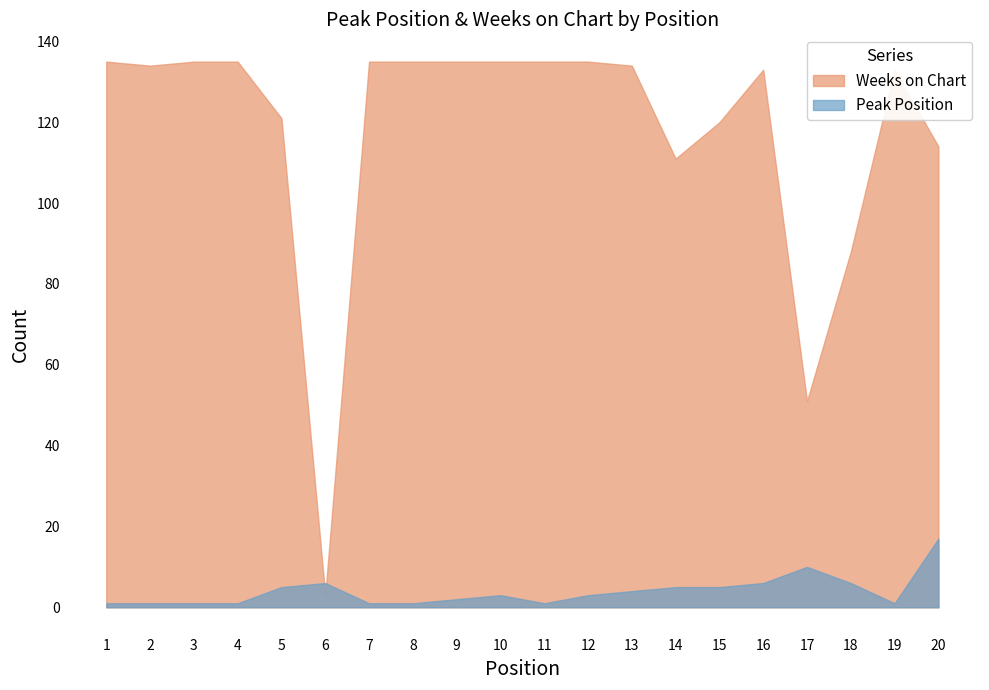

Count the number of categories in the chart.

20